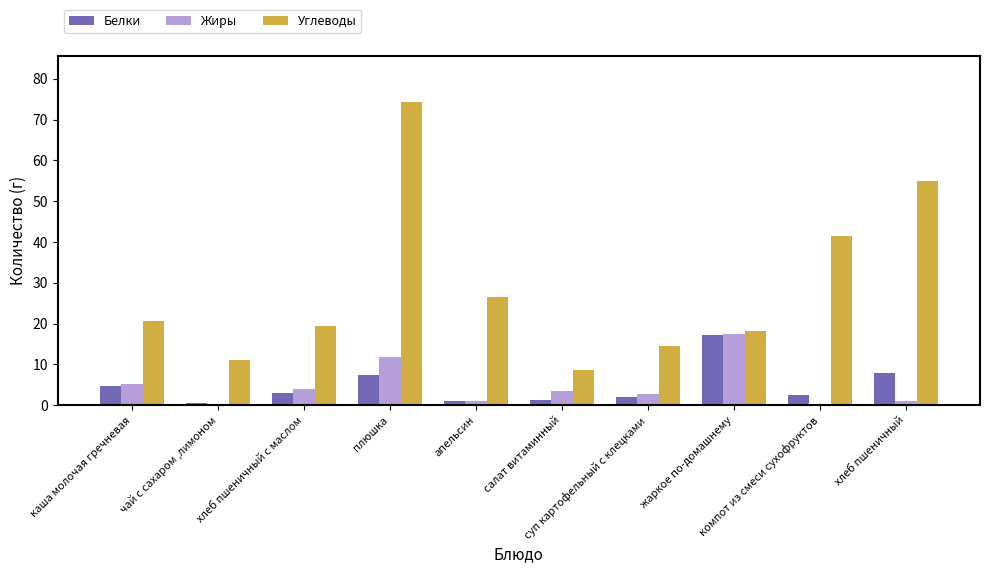

What is the maximum value shown in the chart?

74.4